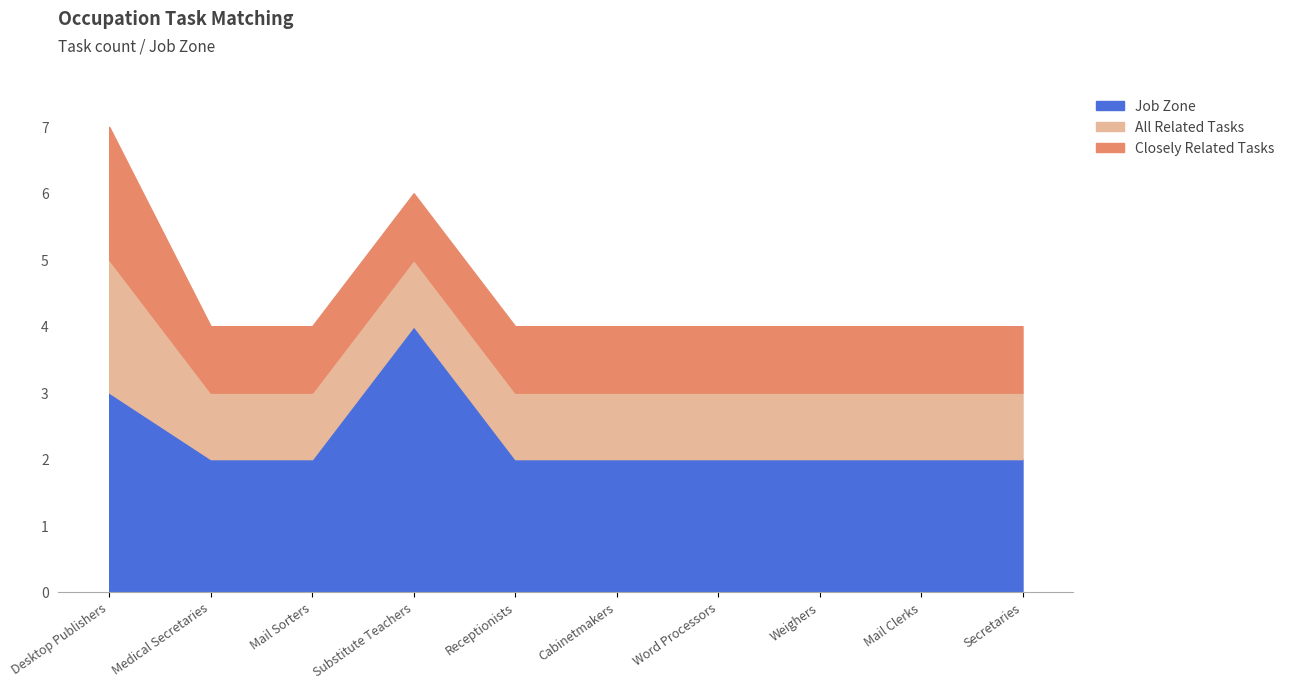

What is the label of the 1st point from the right?

Secretaries